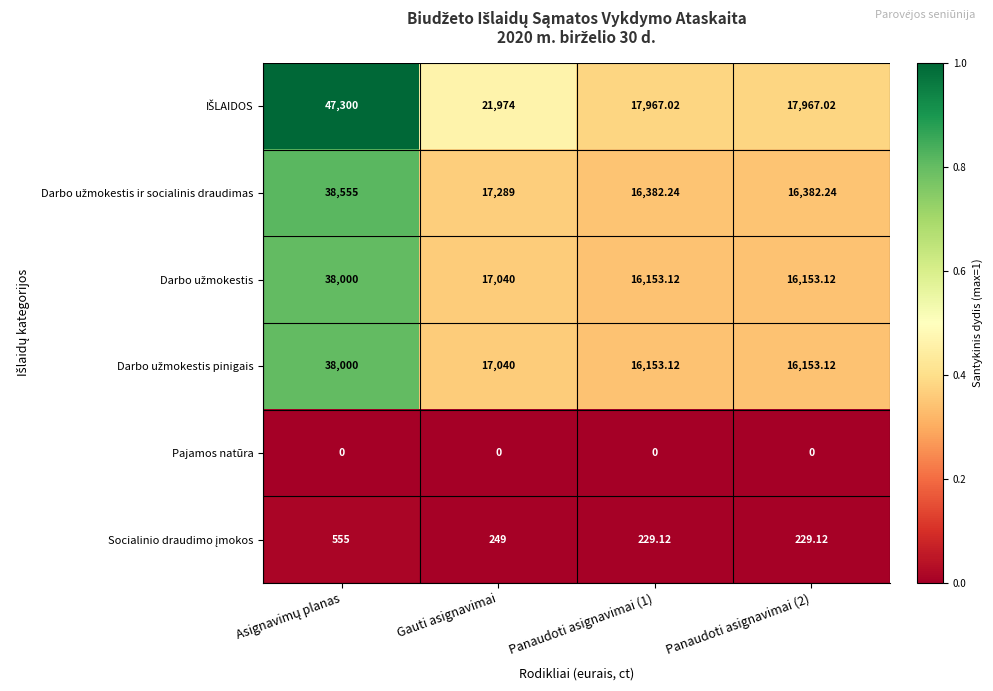

Which series changed the most between Asignavimų planas and Panaudoti asignavimai (1)?

IŠLAIDOS